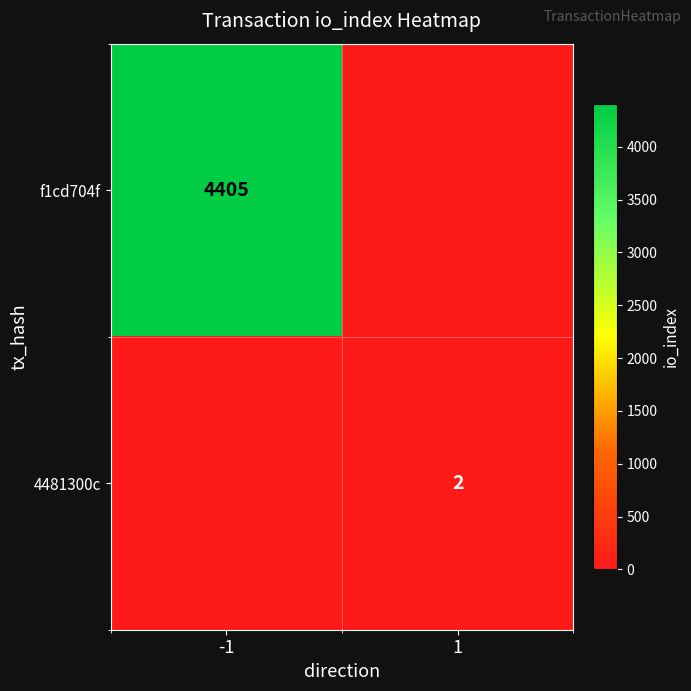

The value of f1cd704f at -1 is 6627. True or false?

False